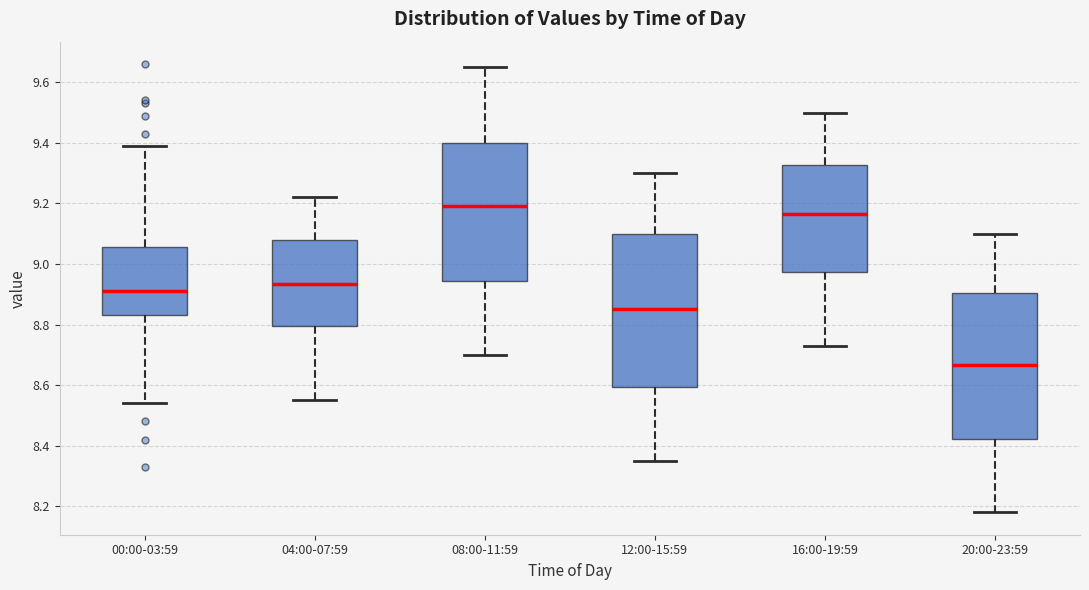

Reading left to right, read every box against the y-axis: the position of its median line, the range the box covers, and the ends of its whiskers. The values are not printed on the chart, so give them approximately, as read against the axis.

00:00-03:59: median 8.92, box 8.84 to 9.06, whiskers 8.54 to 9.40
04:00-07:59: median 8.94, box 8.80 to 9.08, whiskers 8.56 to 9.22
08:00-11:59: median 9.20, box 8.94 to 9.40, whiskers 8.70 to 9.66
12:00-15:59: median 8.86, box 8.60 to 9.10, whiskers 8.36 to 9.30
16:00-19:59: median 9.16, box 8.98 to 9.32, whiskers 8.74 to 9.50
20:00-23:59: median 8.66, box 8.42 to 8.90, whiskers 8.18 to 9.10